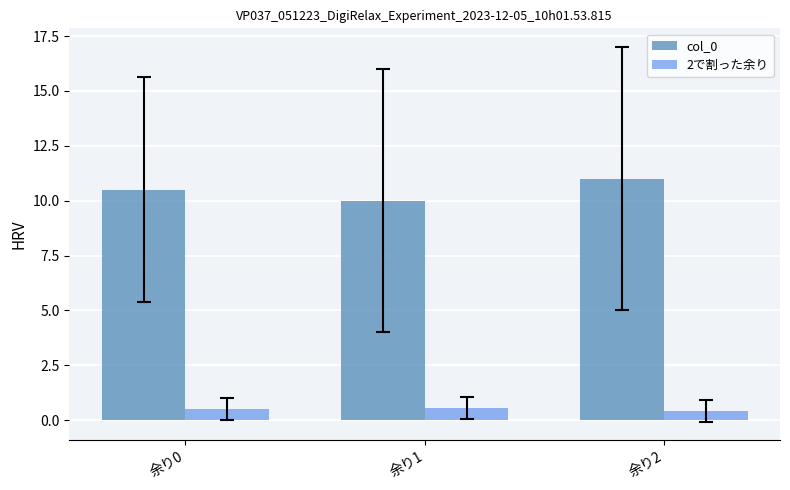

Which series has the largest total across all categories?

col_0